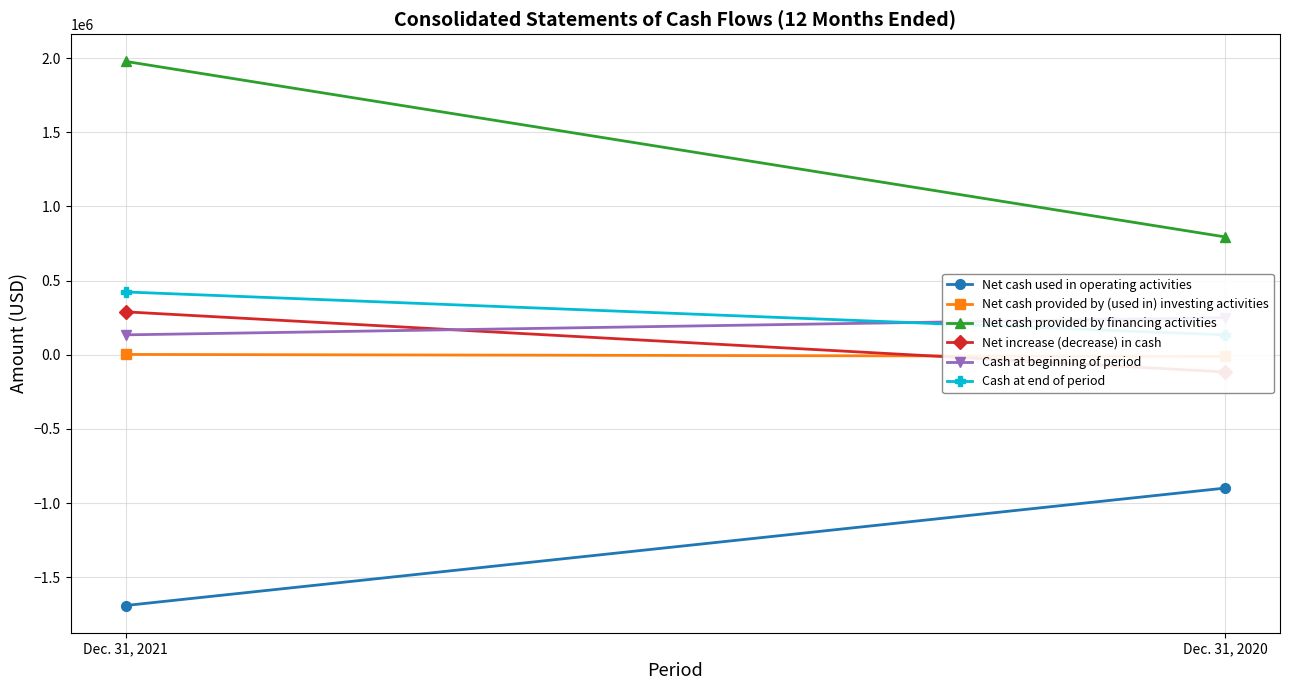

Which has a higher value, Dec. 31, 2020 or Dec. 31, 2021?

Dec. 31, 2020